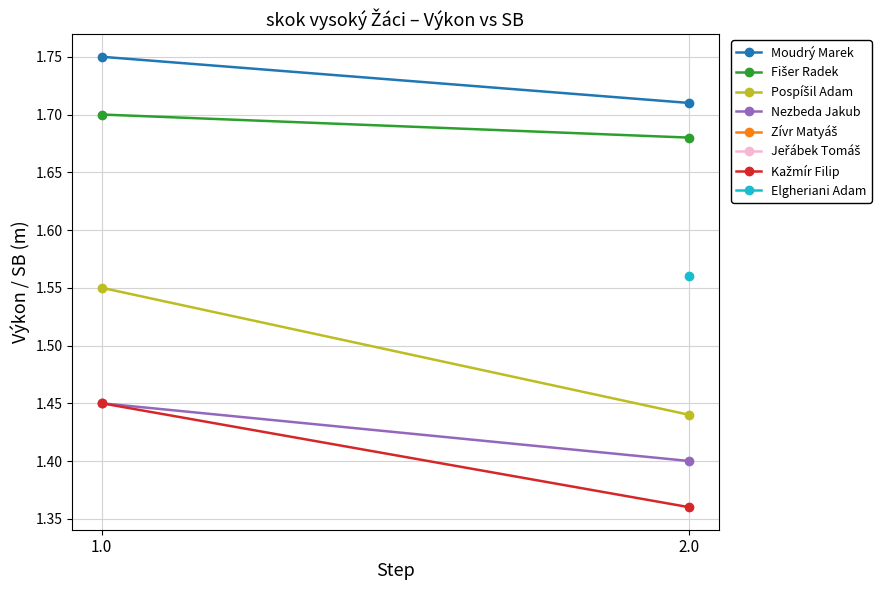

Is this an area chart (filled region under the line)?

No